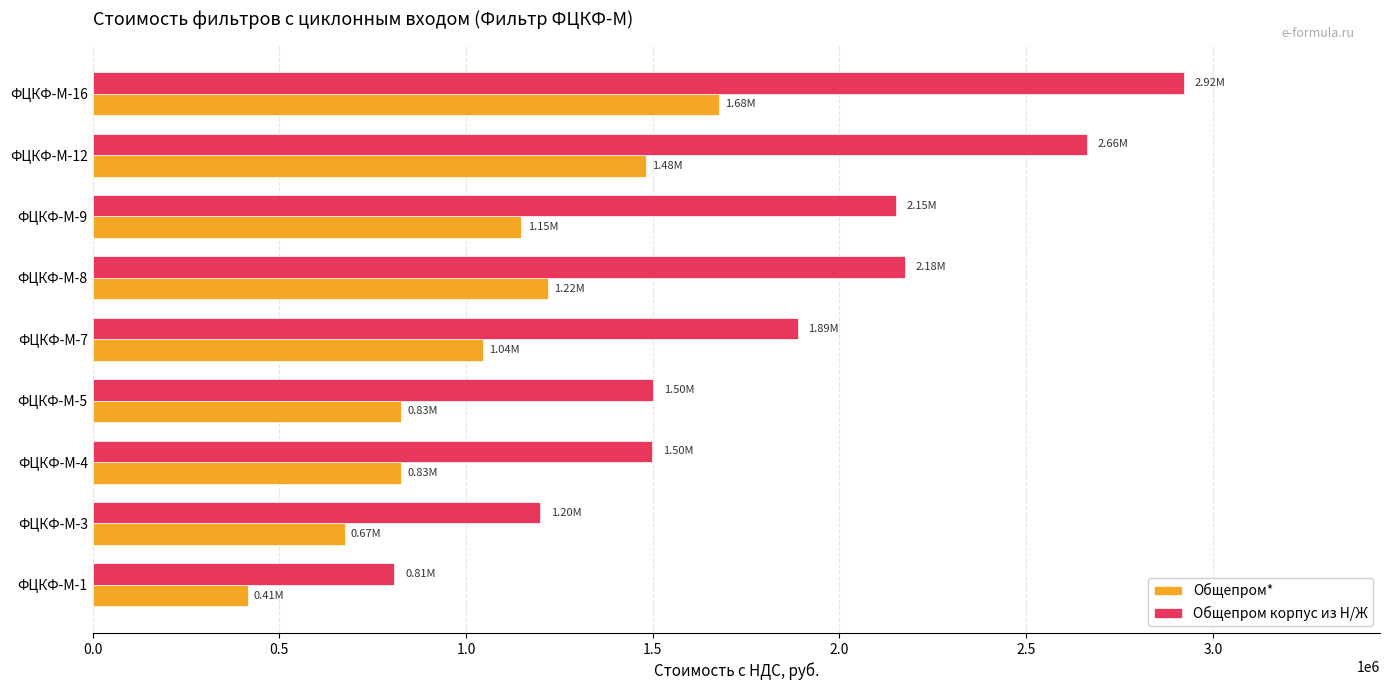

At which category is the sum across all series the highest?

ФЦКФ-М-16